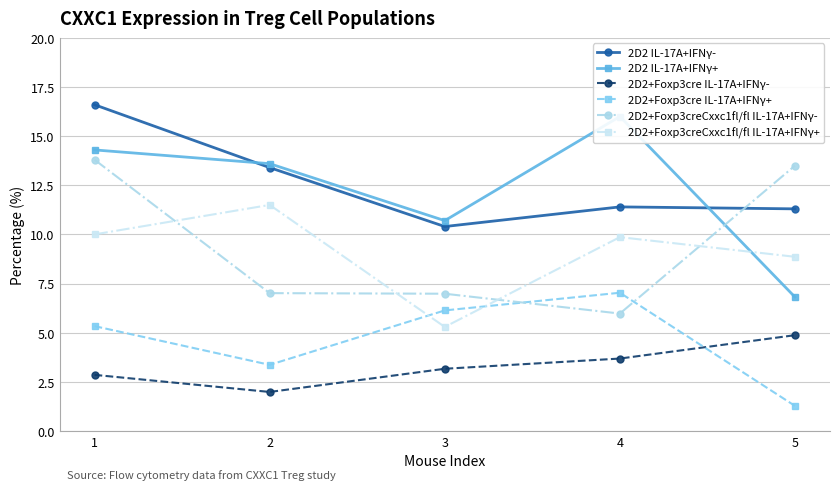

How many lines are shown in the chart?

6